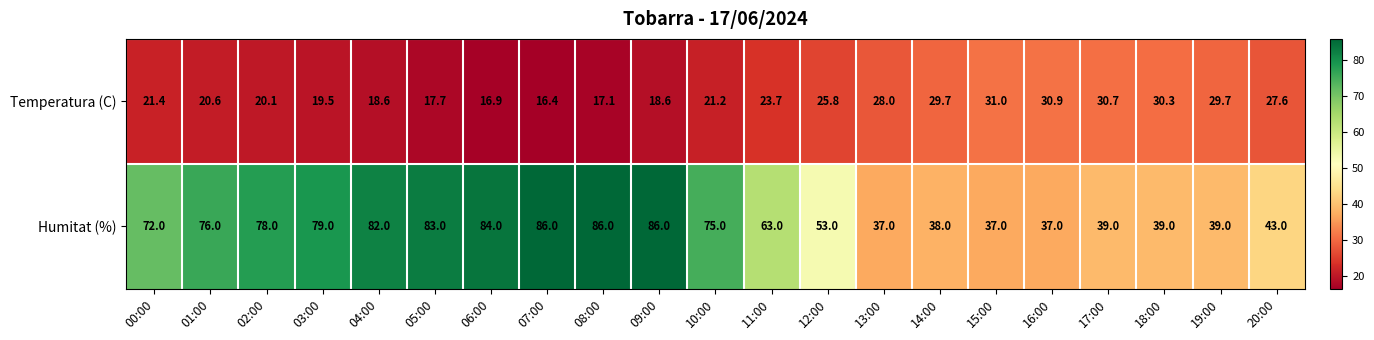

What is the total value across all series at 03:00?

98.5